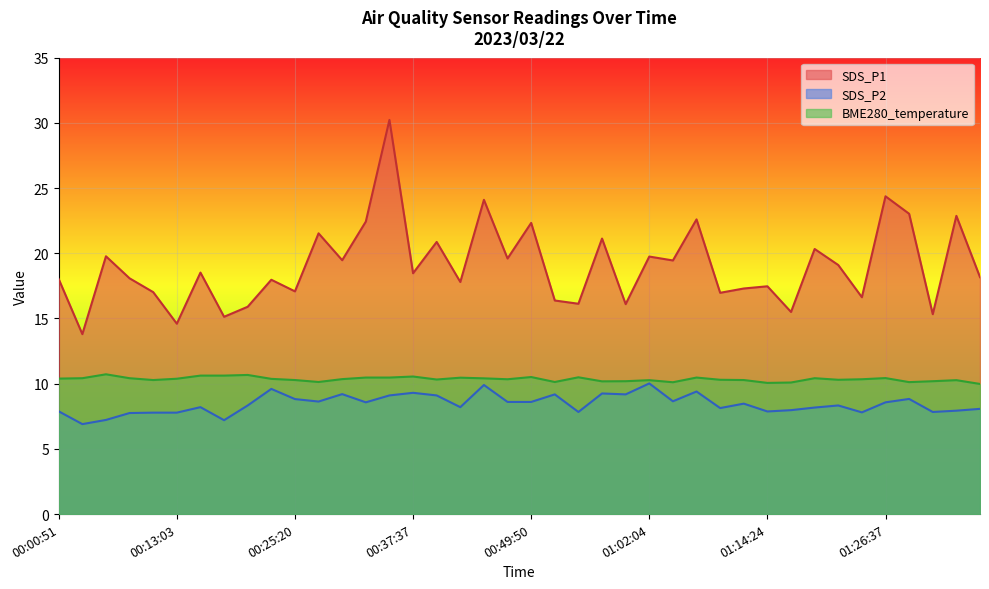

How many categories are shown in the chart?

40